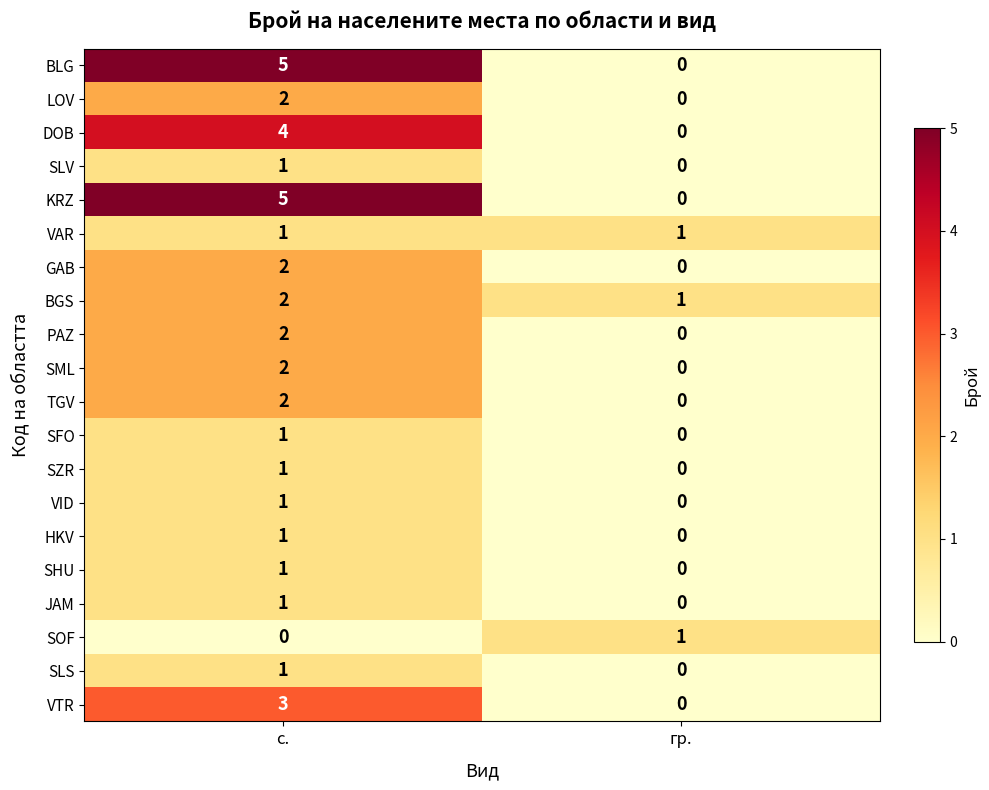

What is the difference between the BLG values at с. and гр.?

5